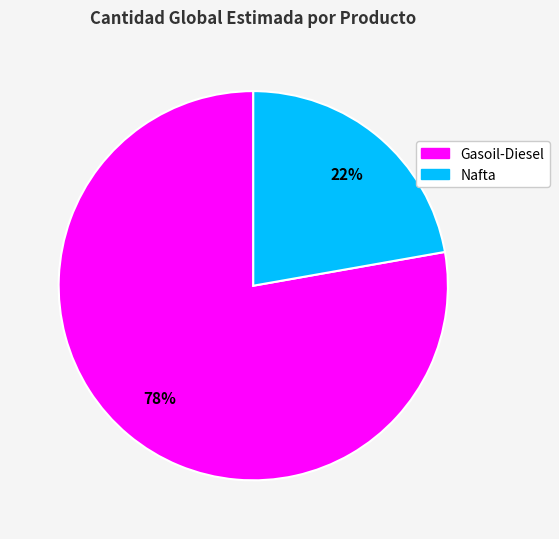

Rank the categories by value from highest to lowest.

Gasoil-Diesel, Nafta